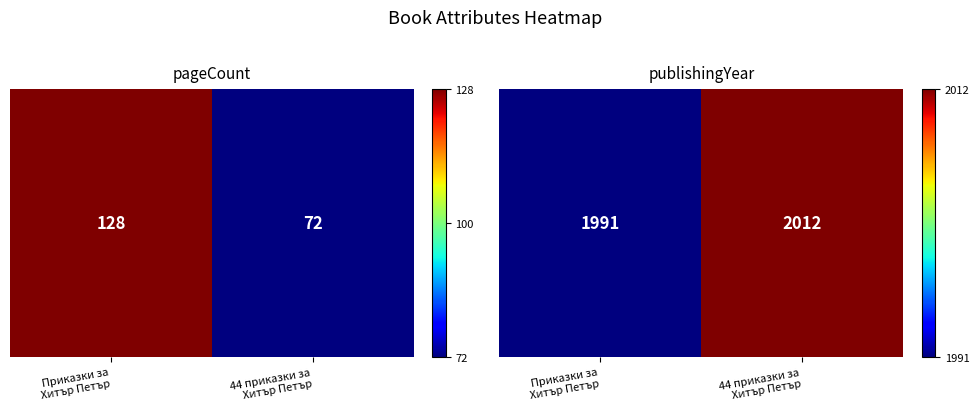

The value at Приказки за
Хитър Петър is 1991. True or false?

True